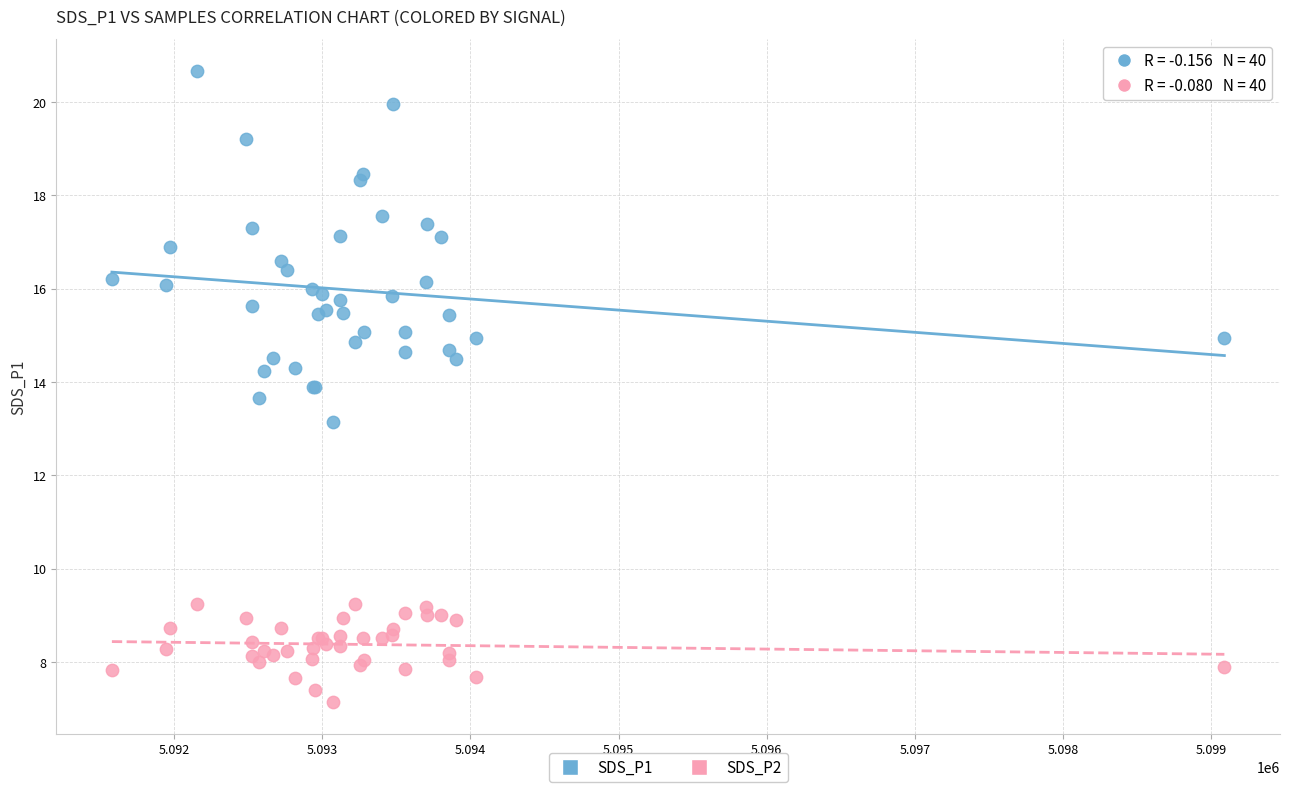

Which series contains the highest Y value?

SDS_P1